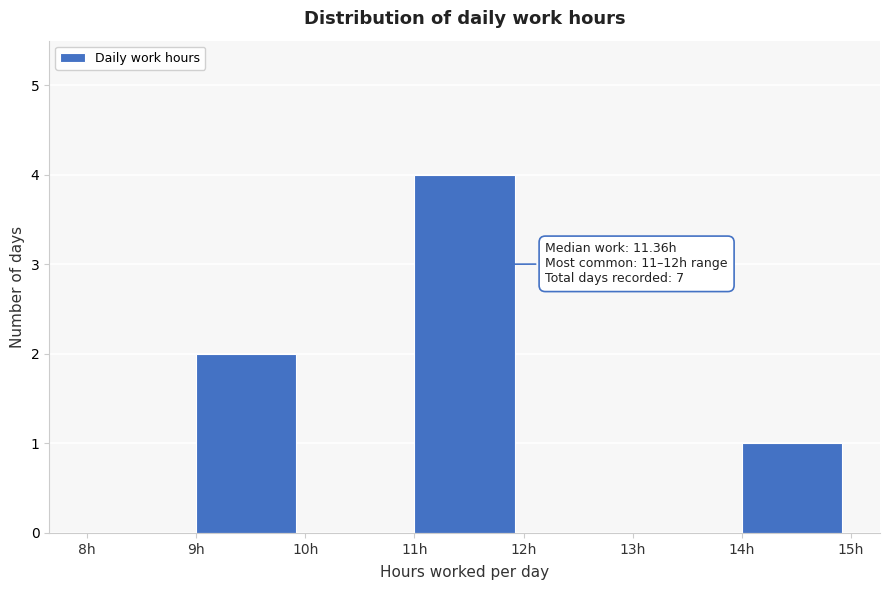

Over which range of the x-axis is the bar tallest?

11 to 12